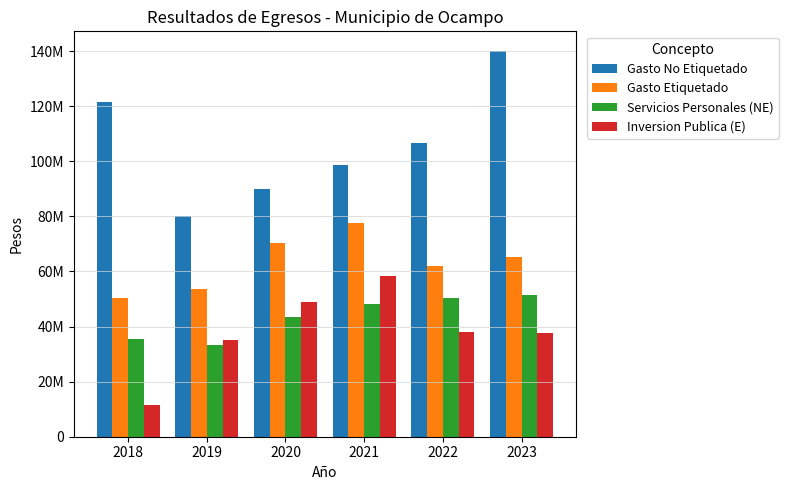

Does the chart contain any negative values?

No